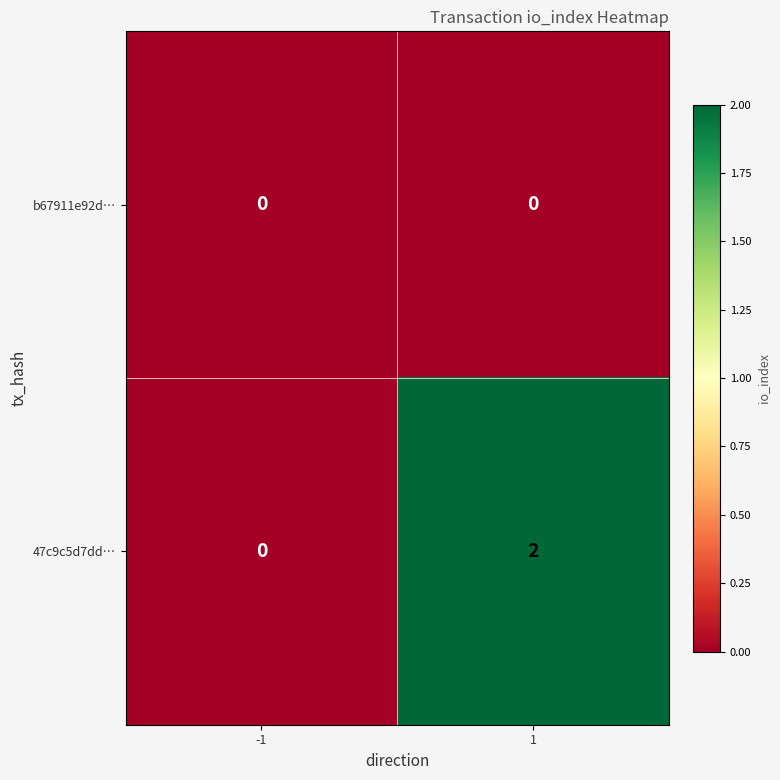

Rank the series by their average value, from lowest to highest.

b67911e92d…, 47c9c5d7dd…